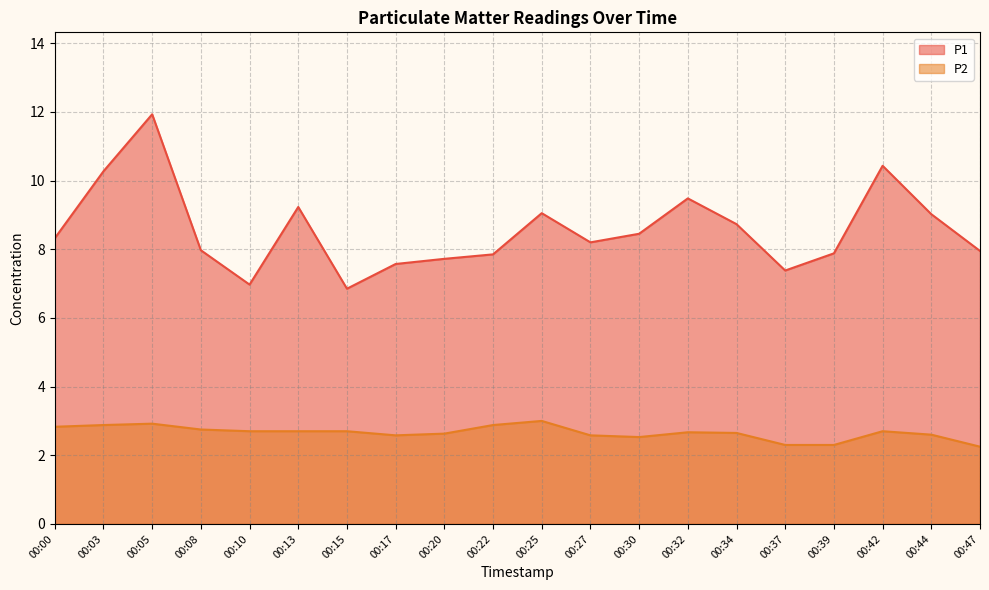

True or false: P2 has more than 1 interior local peaks.

True